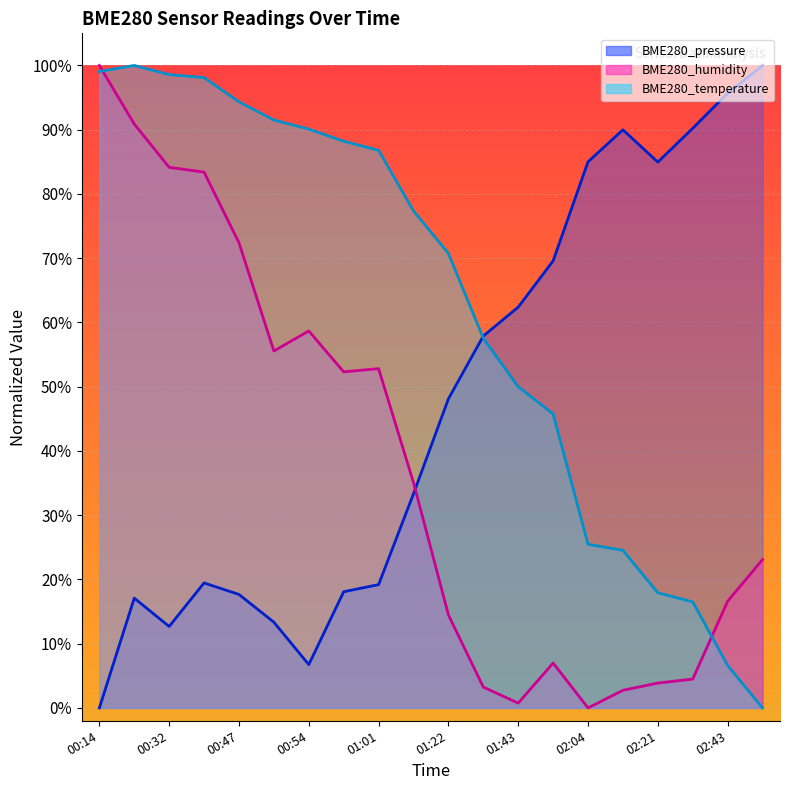

What is the maximum value shown in the chart?

1.0